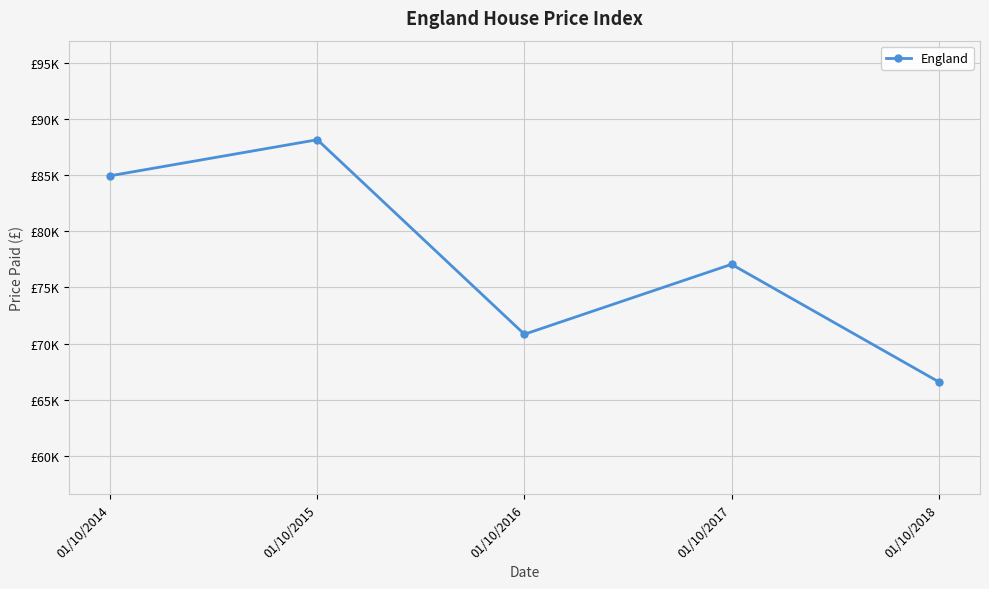

What is the greatest value displayed?

88132